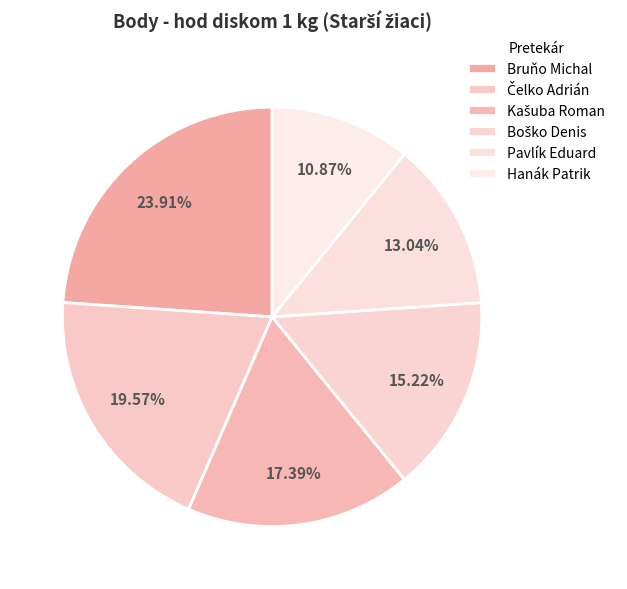

How many slices are in this pie chart?

6